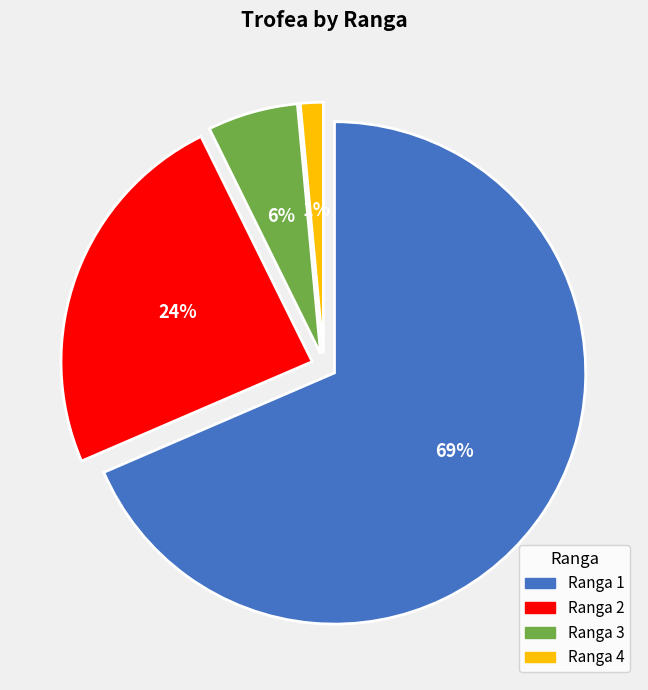

How many segments does this pie chart have?

4